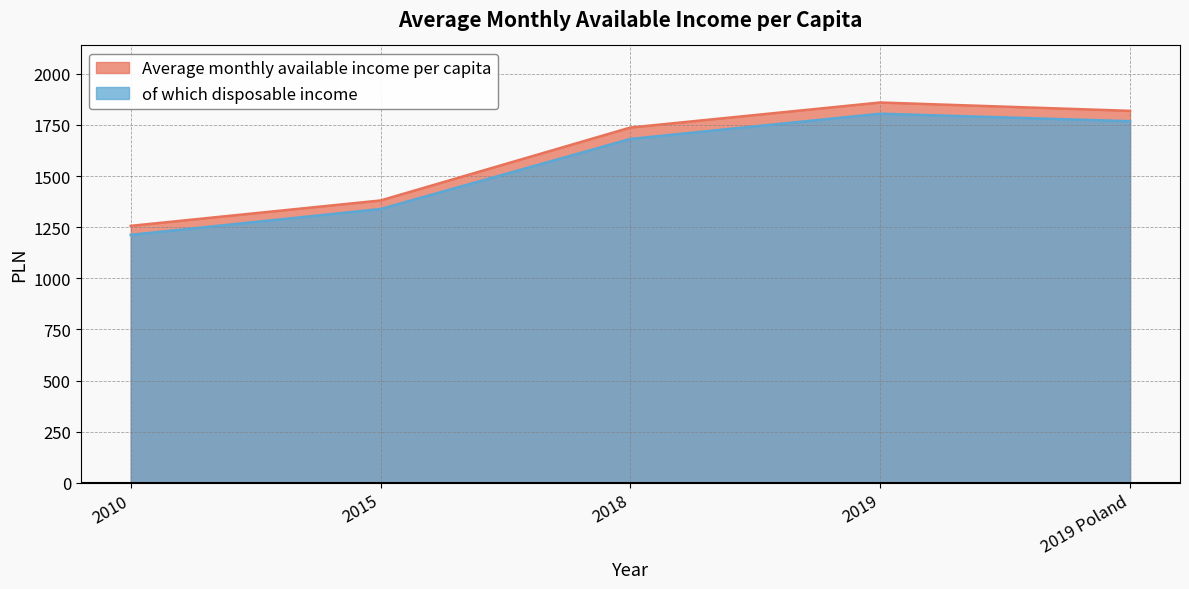

At which category is the sum across all series the highest?

2019